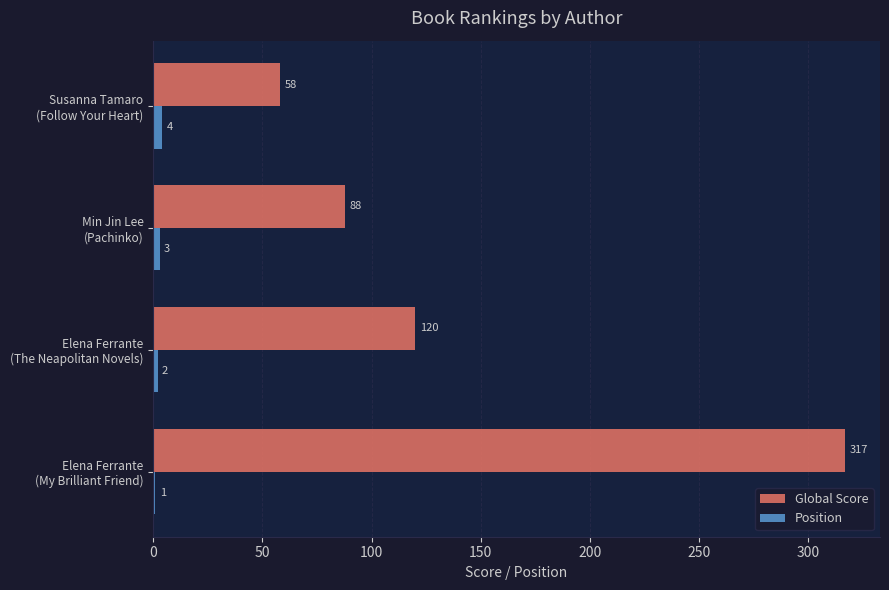

Which series has the largest total across all categories?

Global Score